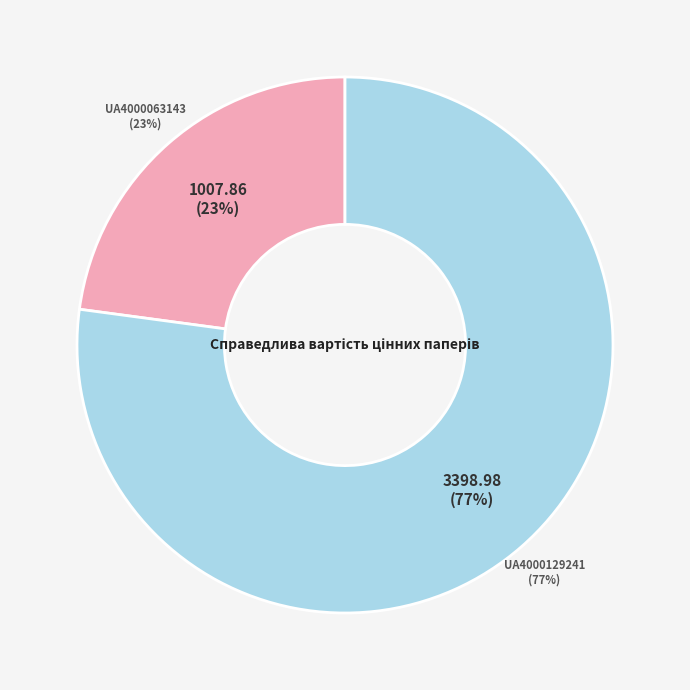

Is it true that UA4000063143 is 10% of the pie?

False